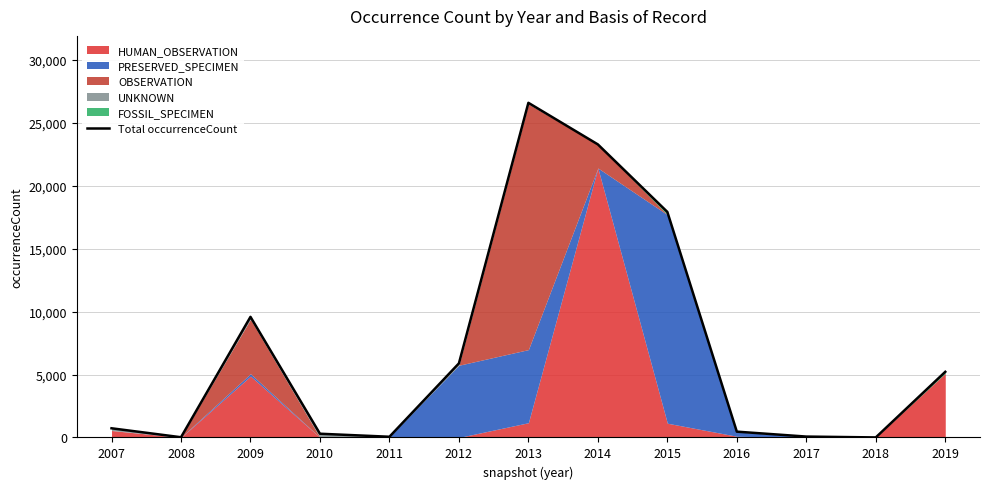

What is the change in value from 2007 to 2015?

+17187